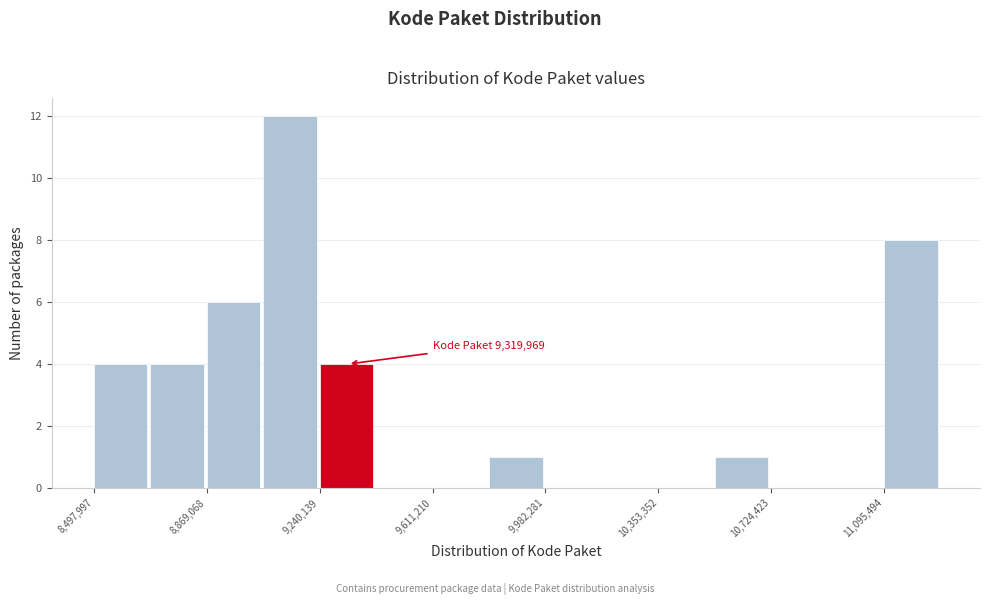

Read against the x-axis, roughly where is the centre of the tallest bar?

9150000